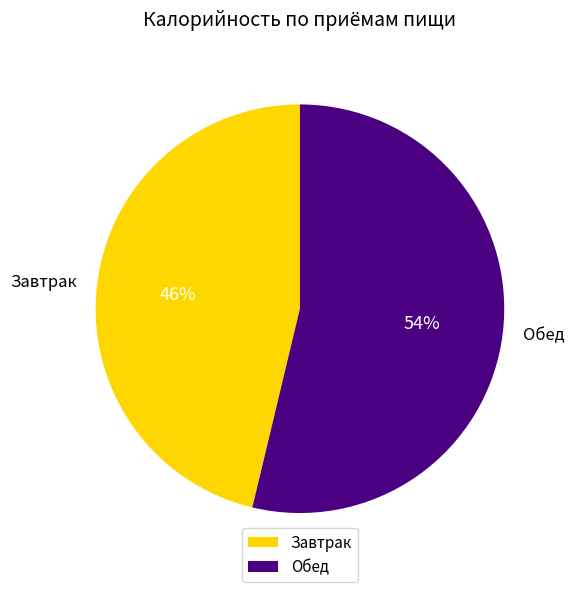

To the nearest percent, what is the average slice percentage?

50%